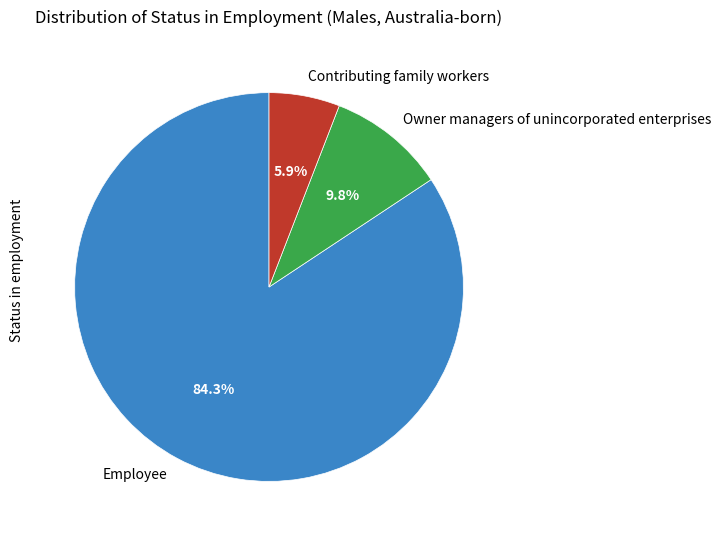

Between Owner managers of unincorporated enterprises and Contributing family workers, which is larger?

Owner managers of unincorporated enterprises